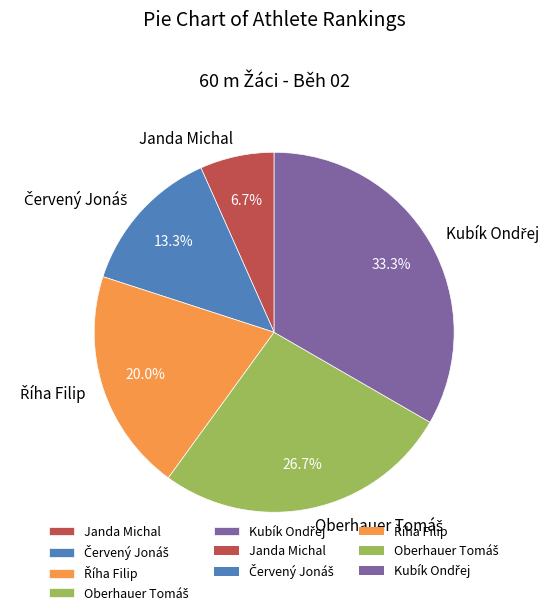

Which slice is the smallest?

Janda Michal